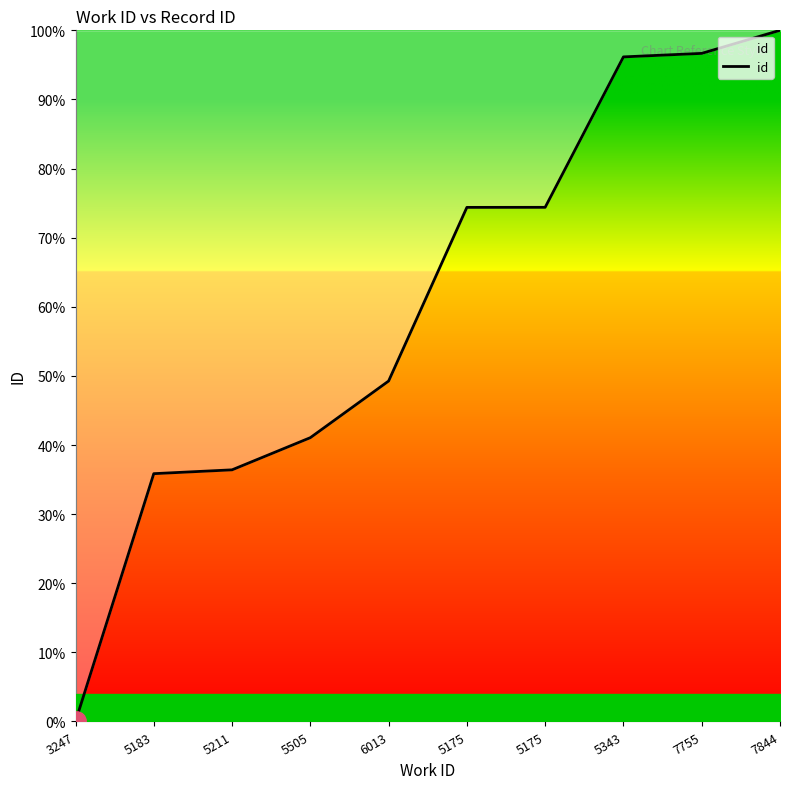

True or false: the data has more than 0 interior local peaks.

False